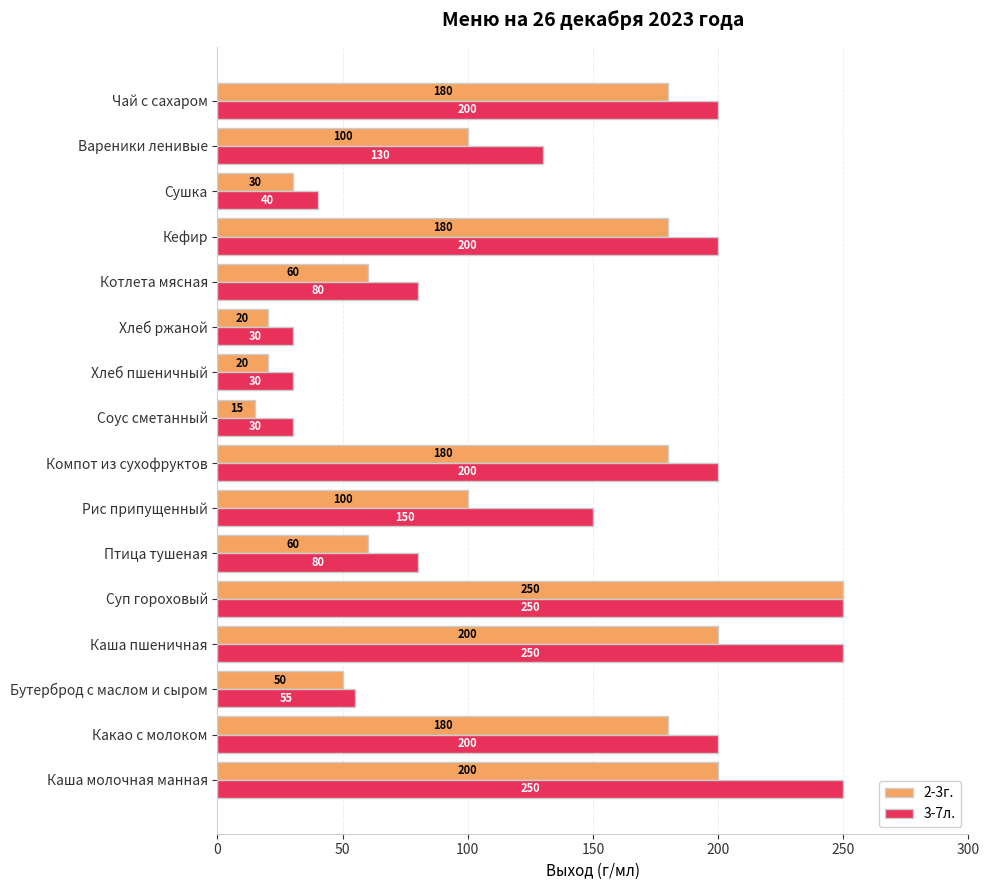

What is the maximum value shown in the chart?

250